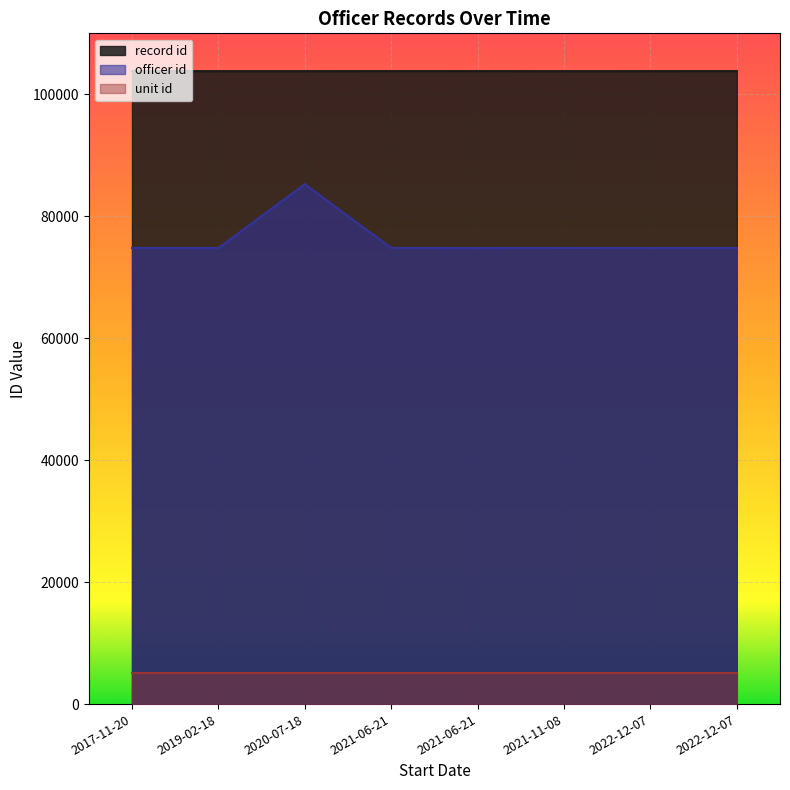

What is the sum of the officer id values at 2021-11-08 and 2020-07-18?

160059